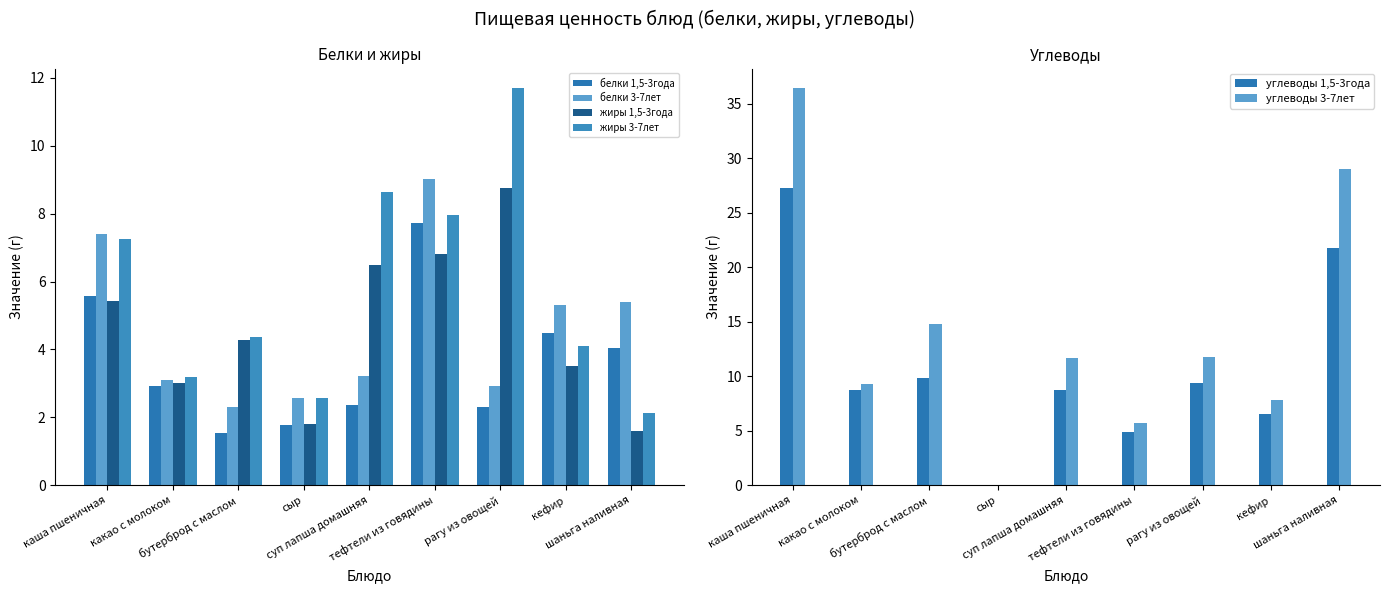

Which series has the largest total across all categories?

углеводы 3-7лет